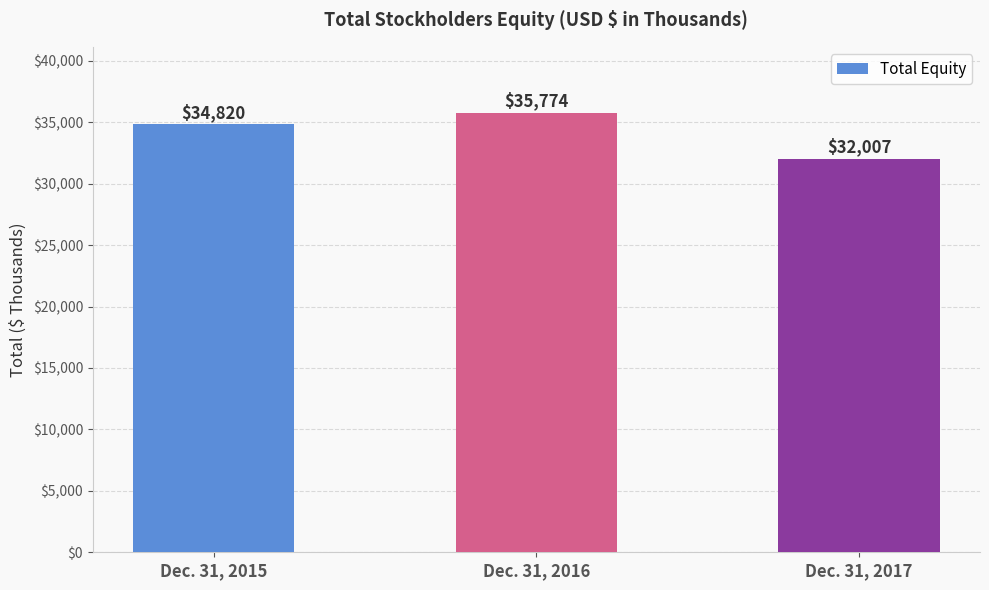

Approximately how many times larger is the value at Dec. 31, 2016 compared to Dec. 31, 2015?

1.0